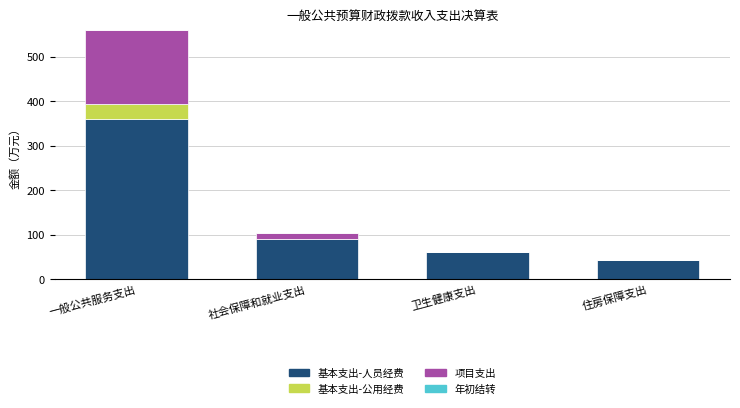

Is it true that 基本支出-人员经费 equals 20.9 at 卫生健康支出?

False